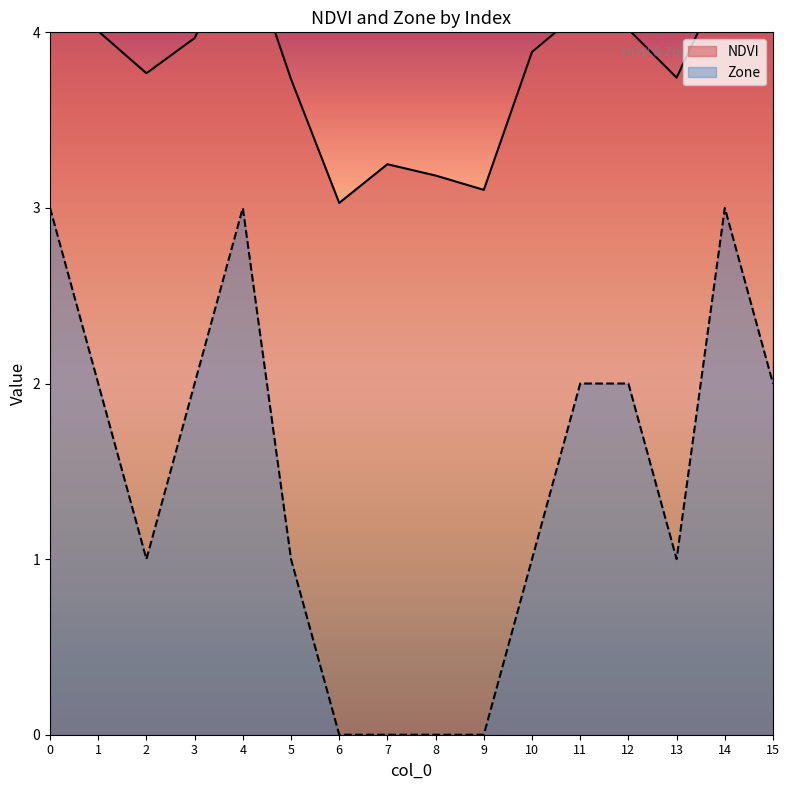

How many interior local valleys does the Zone series have?

2